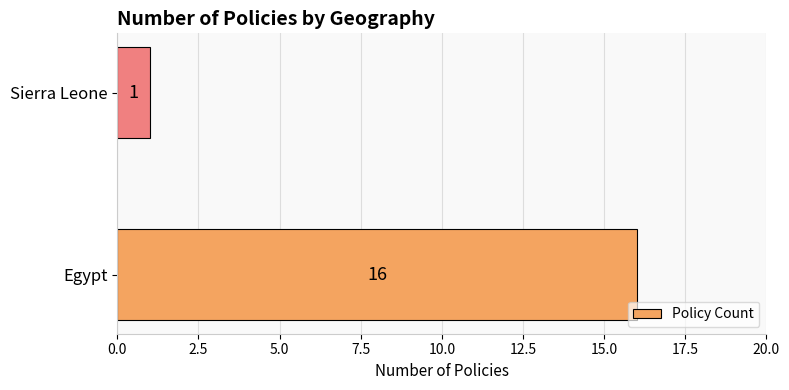

What is the difference between the maximum and minimum values?

15